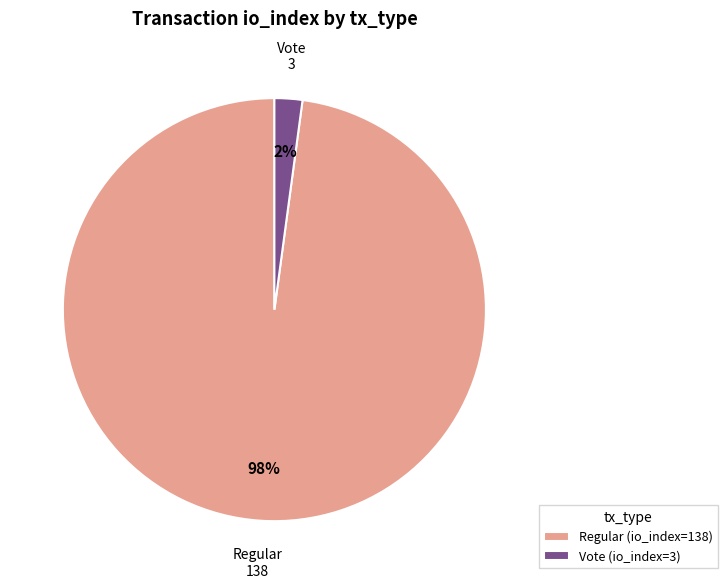

Which category has the smallest portion of the pie?

Vote (io_index=3)